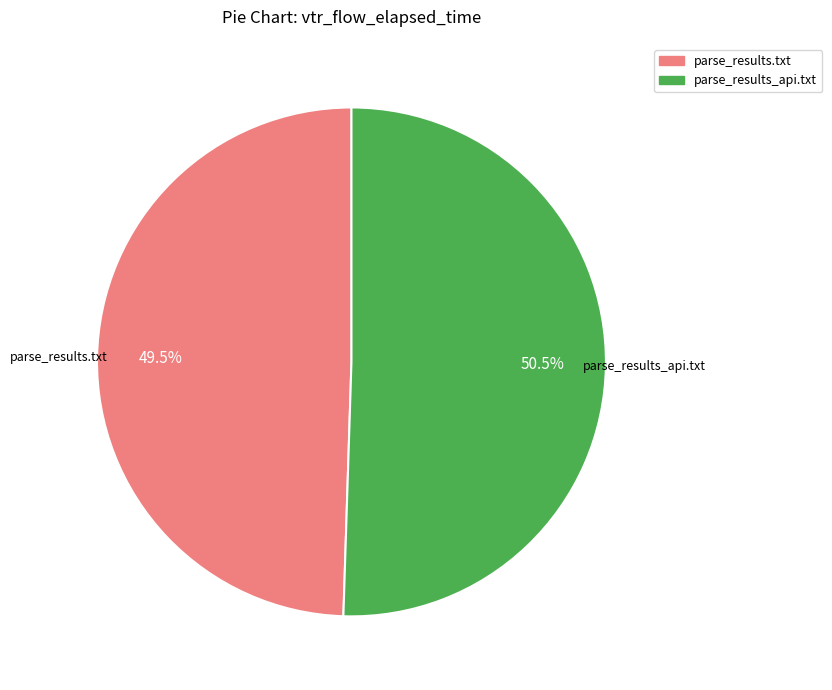

What is the total percentage of parse_results.txt and parse_results_api.txt?

100.0%